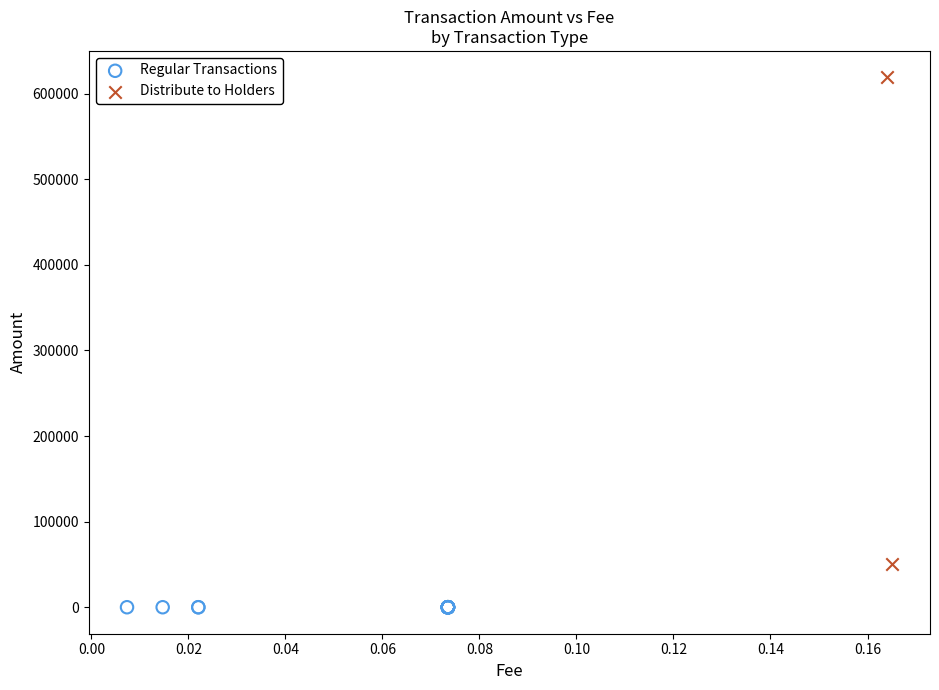

What are all the series names shown in the legend?

Regular Transactions, Distribute to Holders